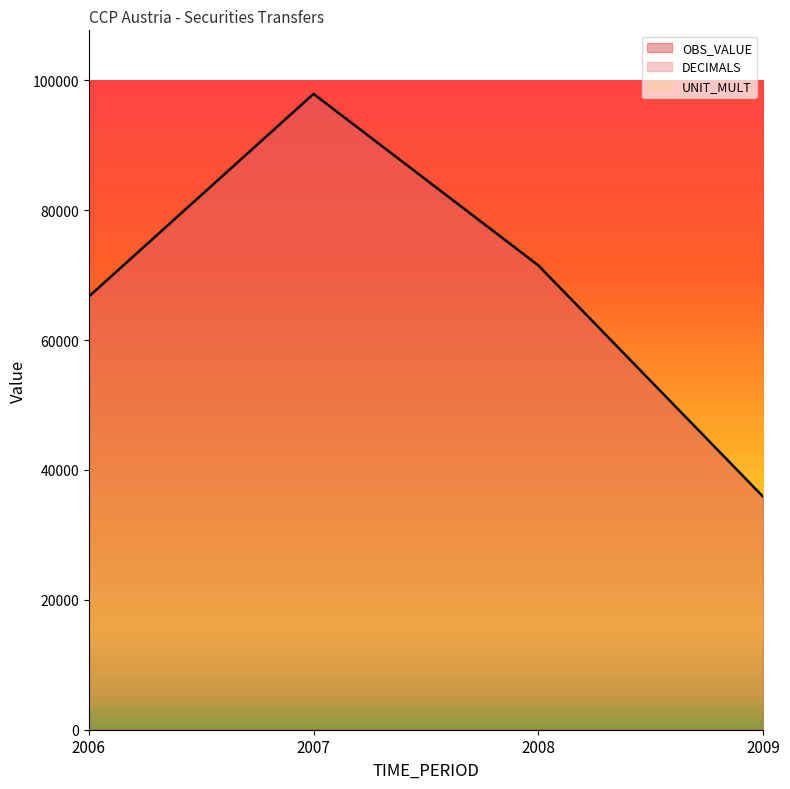

Rank the categories by DECIMALS value from highest to lowest.

2006, 2007, 2008, 2009